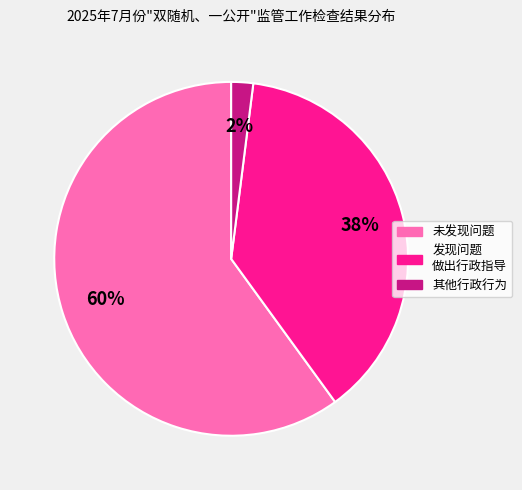

Is there a majority slice in this chart?

Yes